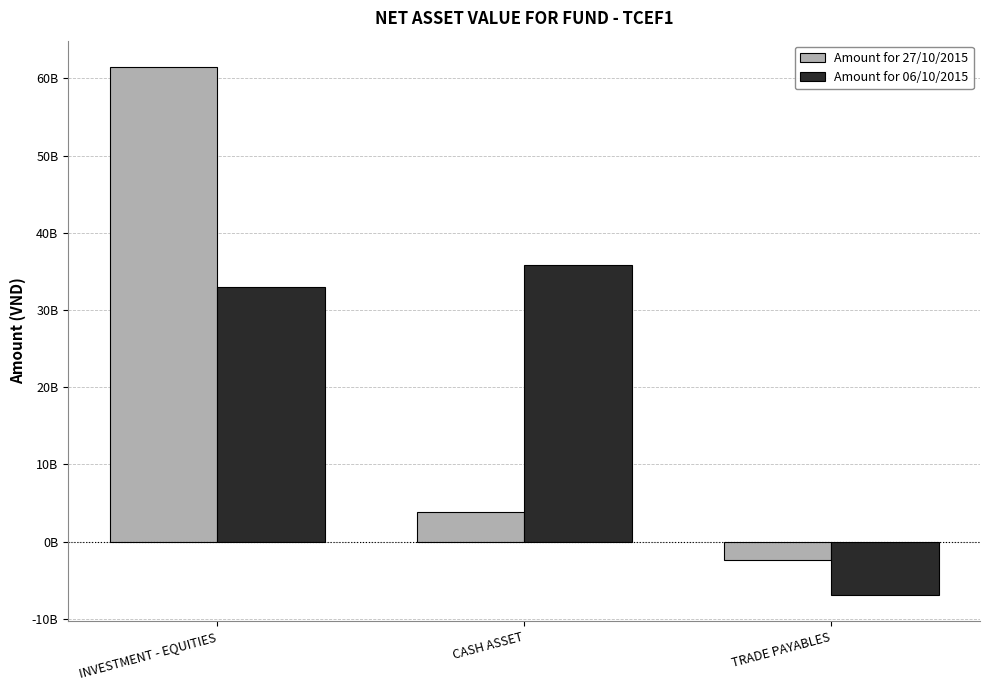

List the labels in order of Amount for 27/10/2015 value, smallest first.

TRADE PAYABLES, CASH ASSET, INVESTMENT - EQUITIES